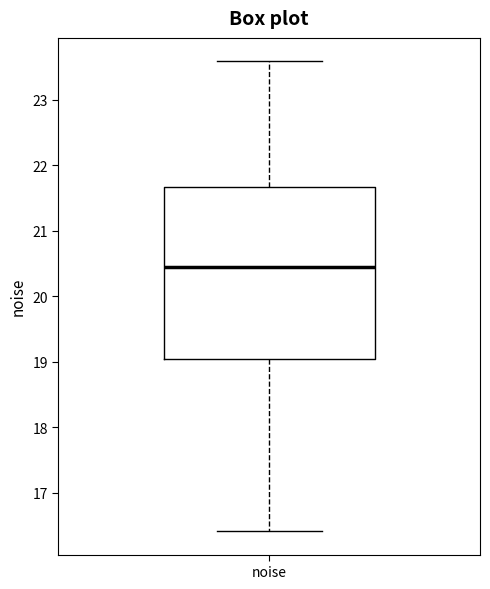

Transcribe this box plot: give where the median line is, the range the box spans, and where the two whiskers end, as read against the y-axis. The values are not printed on the chart, so give them approximately, as read against the axis.

median 20.5, box 19.1 to 21.7, whiskers 16.4 to 23.6